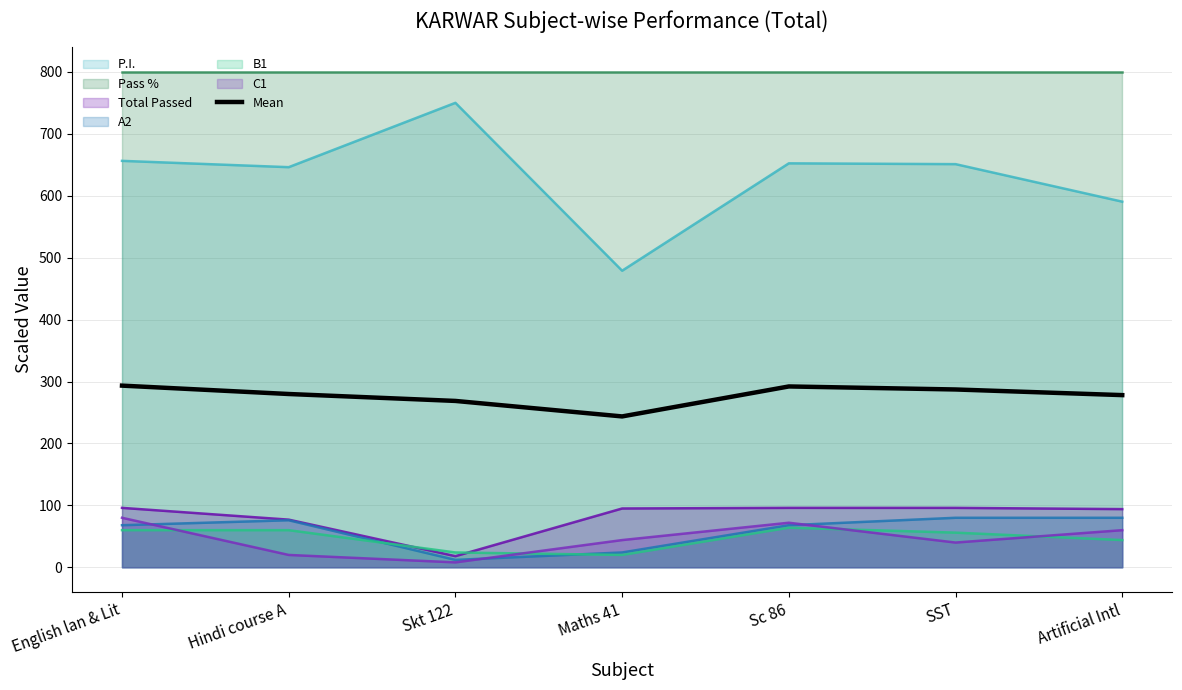

Which has a higher value, SST or Hindi course A?

SST